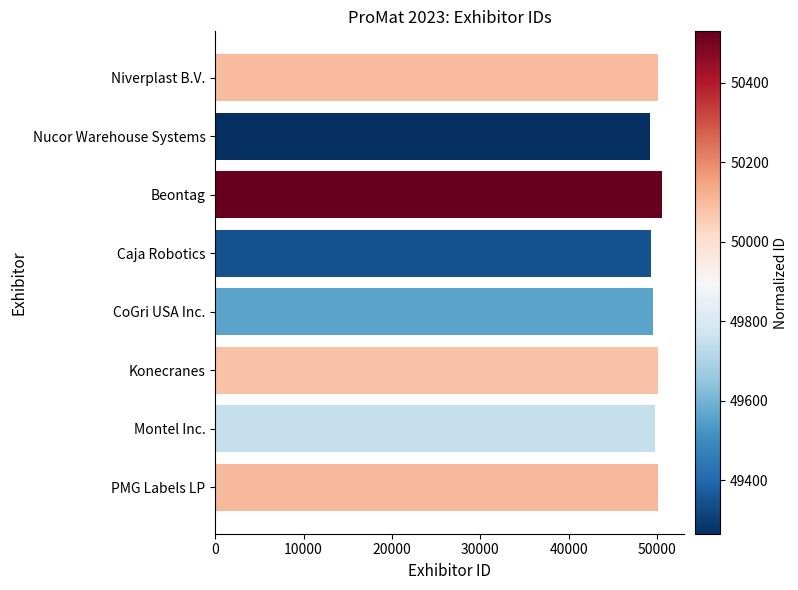

What is the greatest value displayed?

50529